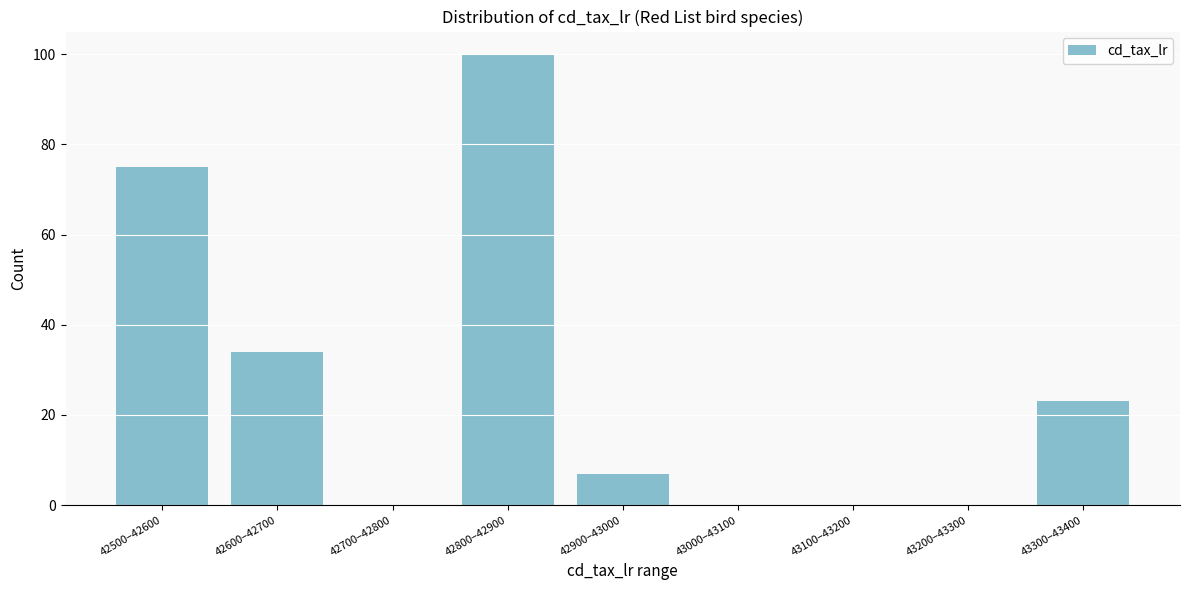

Reading left to right, extract all data points from this chart.

42500–42600=75	42600–42700=34	42700–42800=0	42800–42900=100	42900–43000=7	43000–43100=0	43100–43200=0	43200–43300=0	43300–43400=23